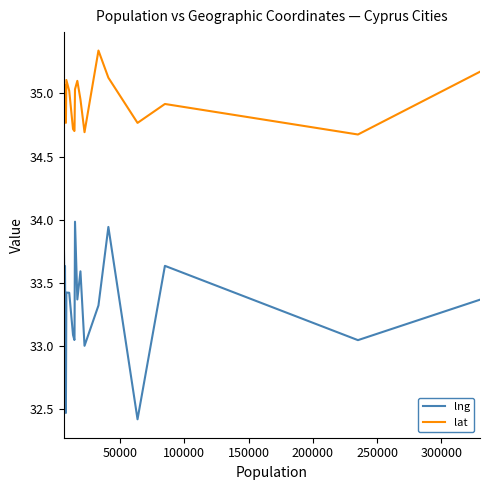

What is the highest value of the lng series?

34.0